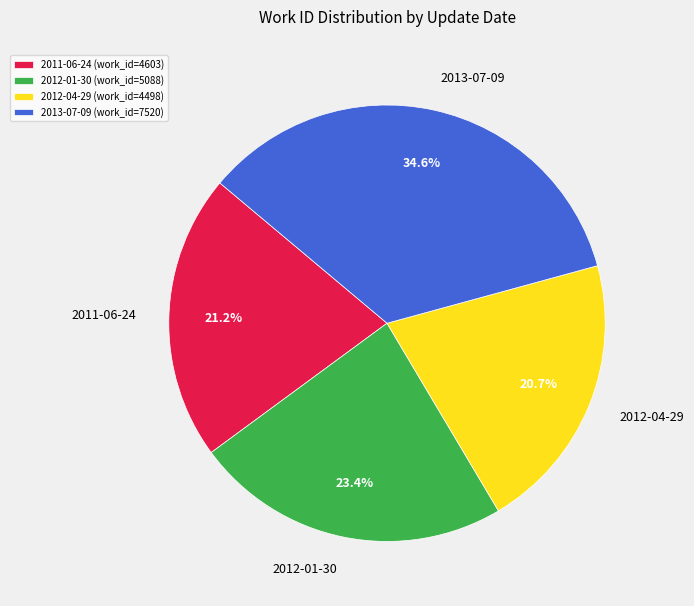

To the nearest percent, what is the combined percentage of 2011-06-24 and 2013-07-09?

56%